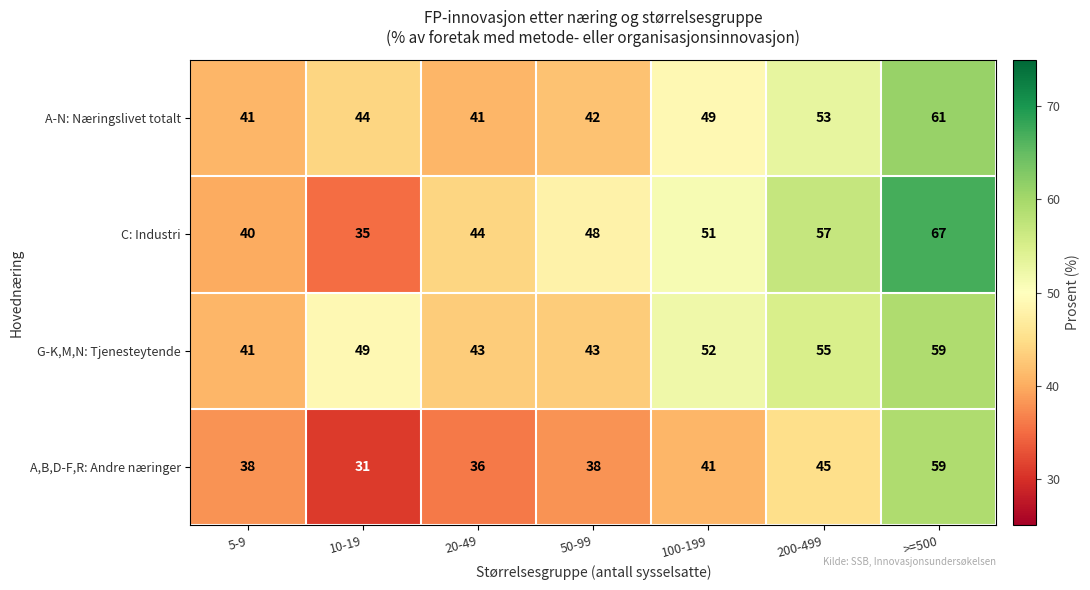

Reading right to left, what are all the values shown in this chart?

A-N: Næringslivet totalt: >=500=61	200-499=53	100-199=49	50-99=42	20-49=41	10-19=44	5-9=41
C: Industri: >=500=67	200-499=57	100-199=51	50-99=48	20-49=44	10-19=35	5-9=40
G-K,M,N: Tjenesteytende: >=500=59	200-499=55	100-199=52	50-99=43	20-49=43	10-19=49	5-9=41
A,B,D-F,R: Andre næringer: >=500=59	200-499=45	100-199=41	50-99=38	20-49=36	10-19=31	5-9=38